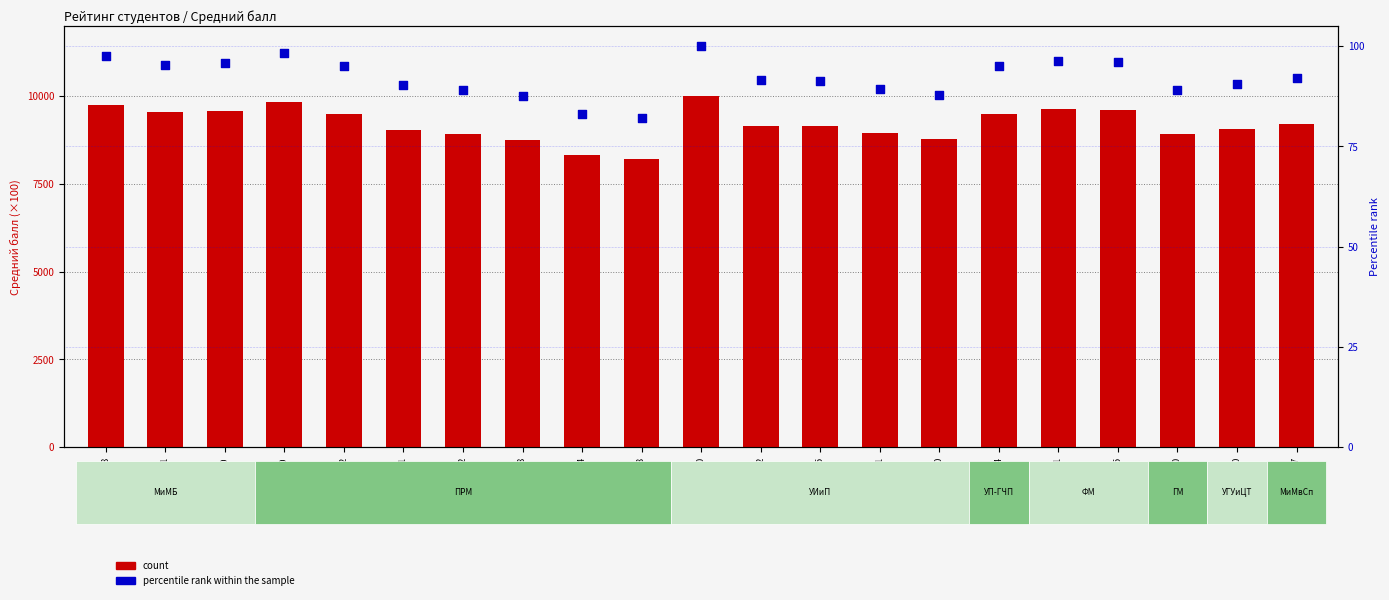

What is the total value across all series at 244661?

9720.0